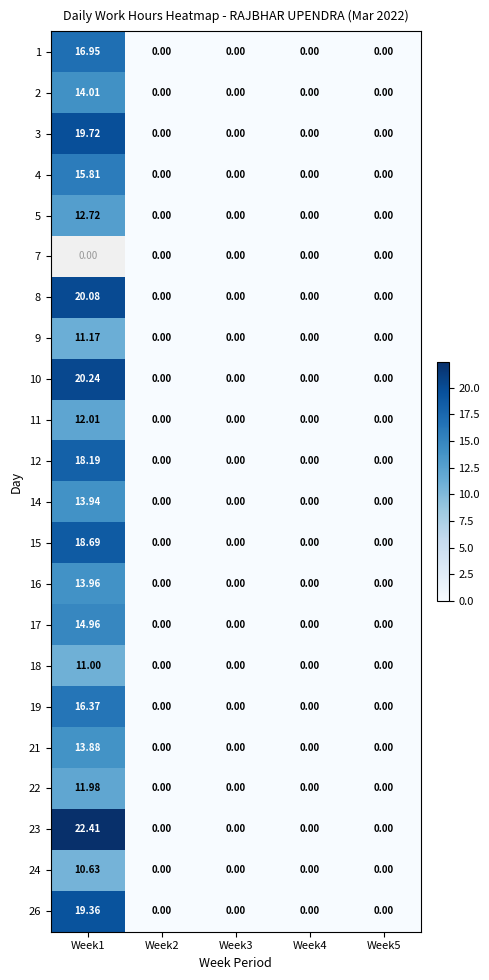

Is the value of 21 at Week4 greater than the value of 4 at Week1?

No